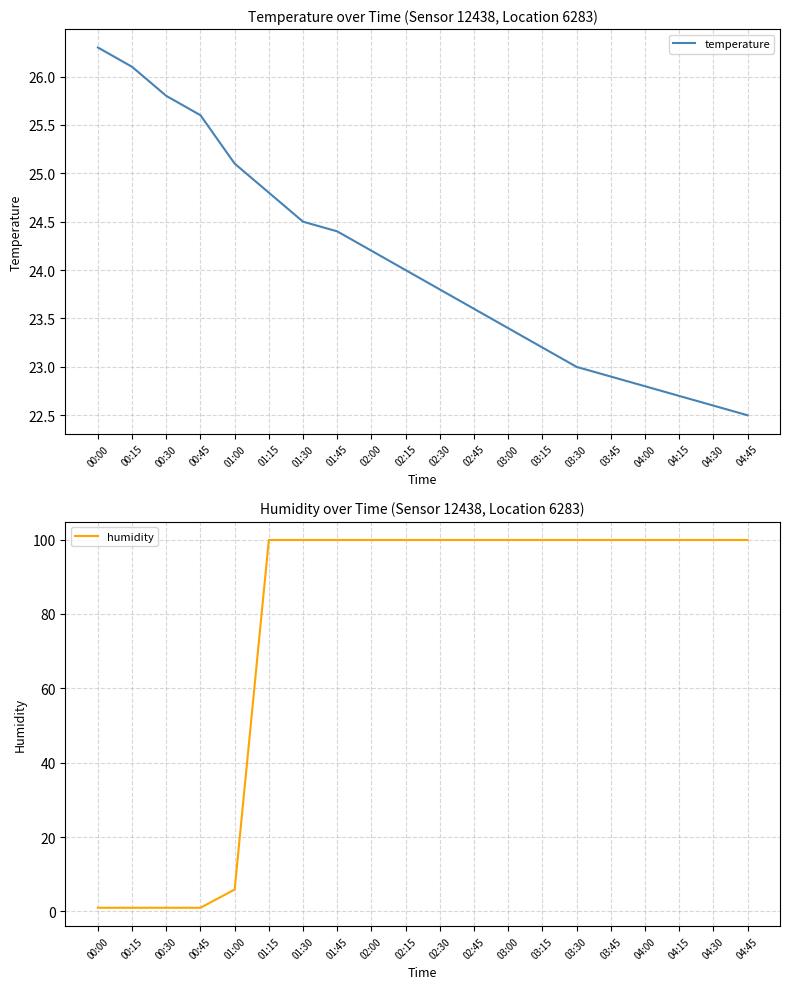

At which category does the chart reach its peak across all series?

01:15